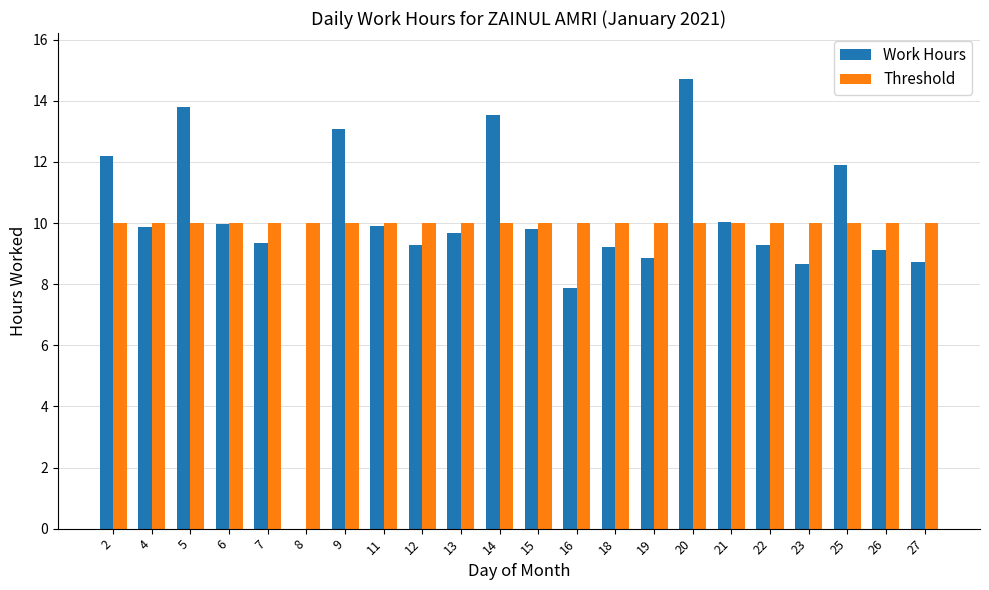

At which label does Work Hours first exceed 9?

2